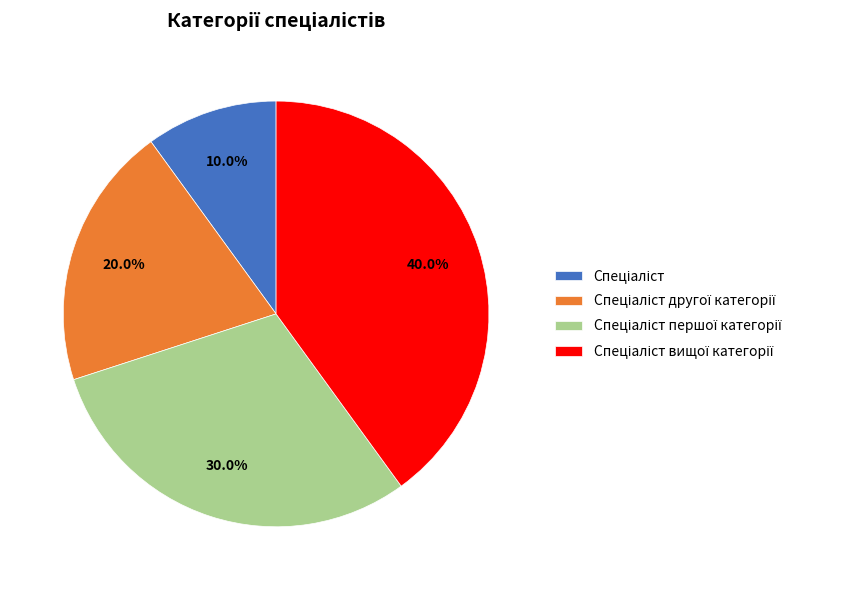

Is there any slice that represents more than half of the pie?

No